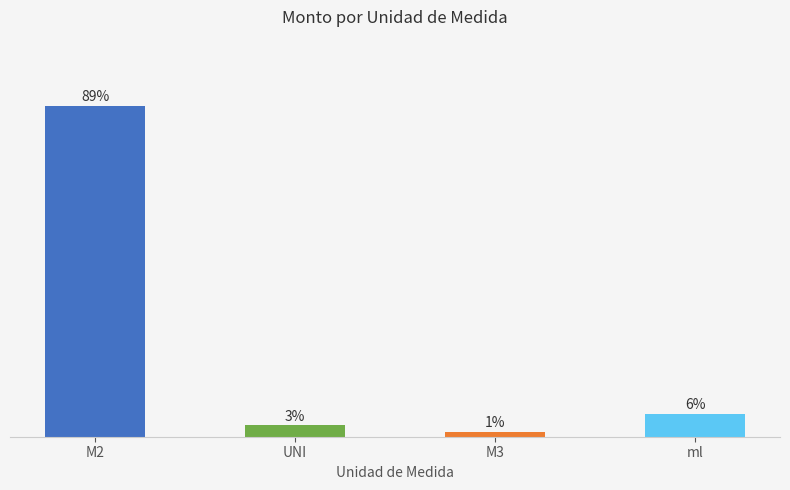

What is the label of the 3rd bar from the right?

UNI